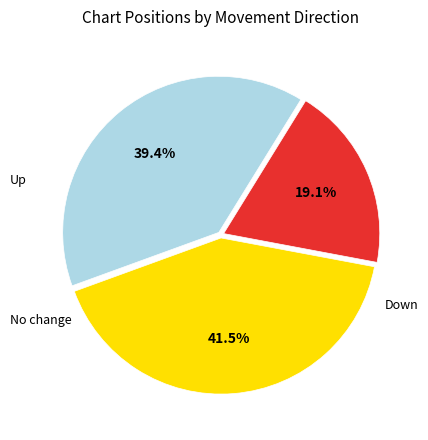

Count the number of slices in the pie.

3